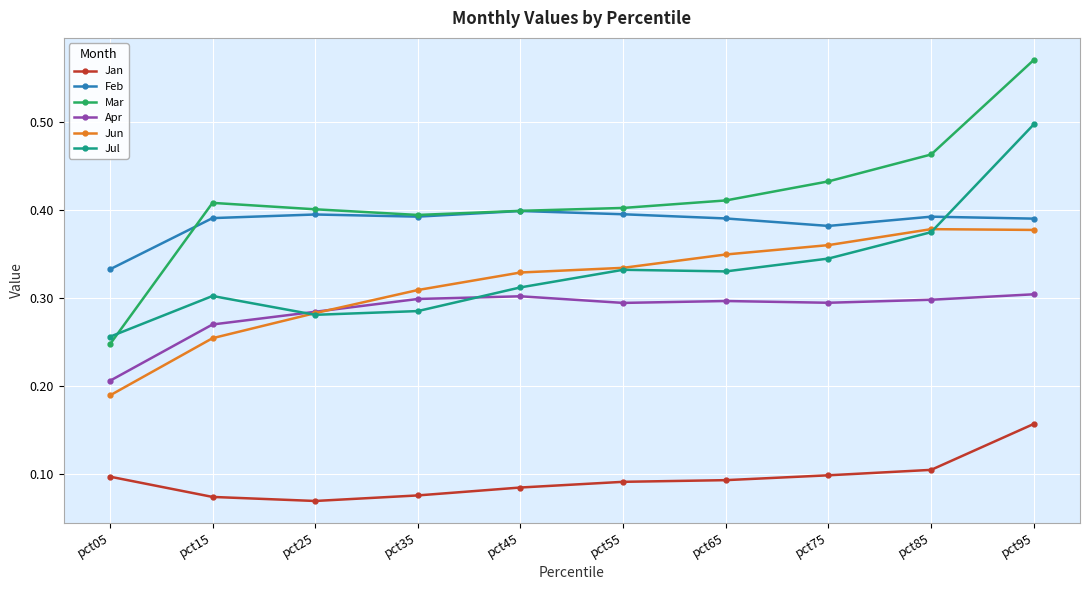

What is the sum of the Mar values at pct85 and pct45?

0.9